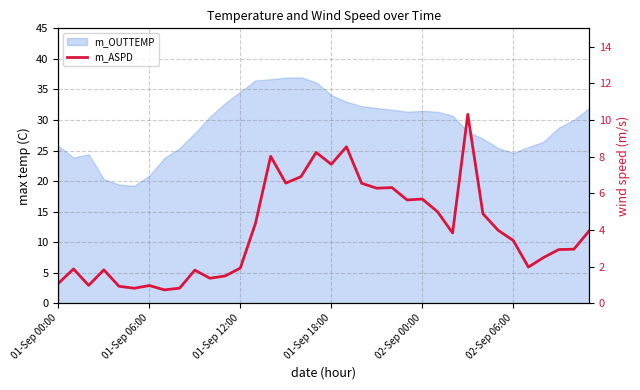

What is the change in value from 6 to 9?

+0.8